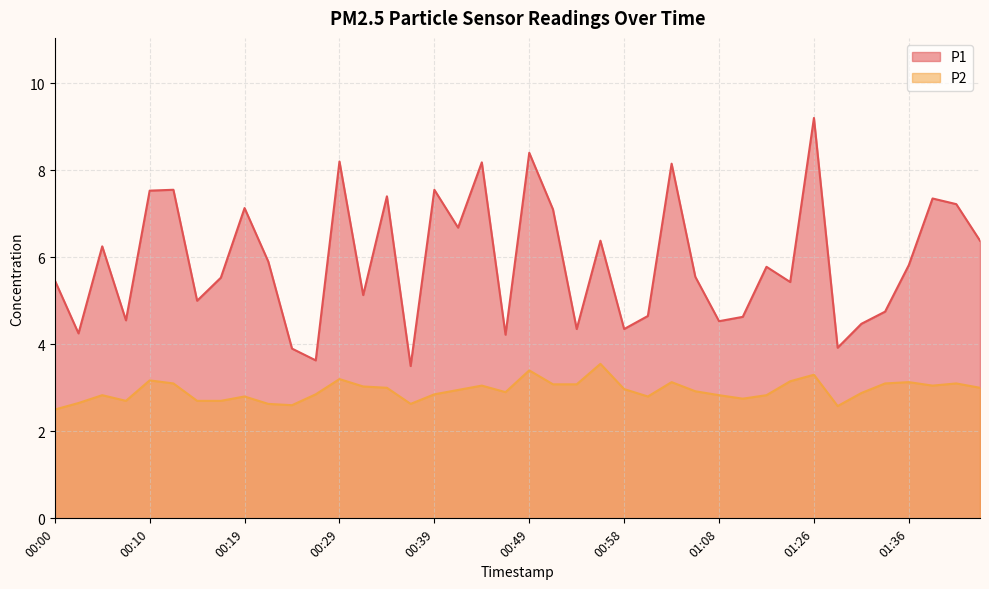

Is it true that P2 equals 3.0 at 00:34?

True